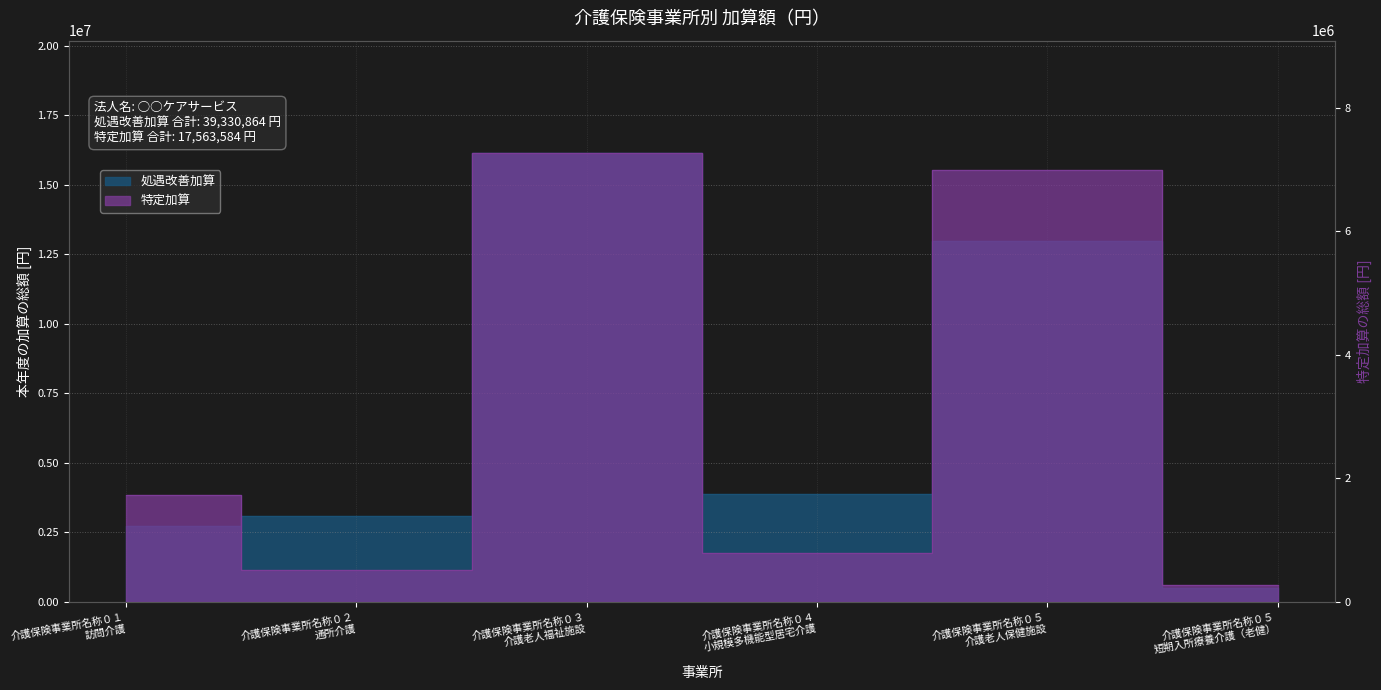

Where is 特定加算 nearest to the value 3767904?

介護保険事業所名称０１
訪問介護